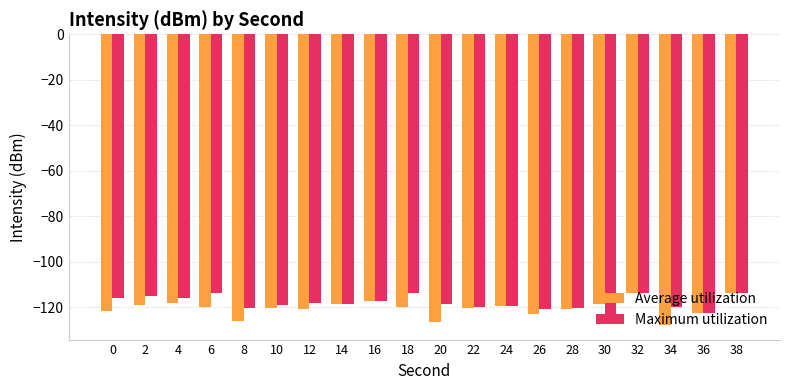

What is the sum of all Maximum utilization values?

-2362.3